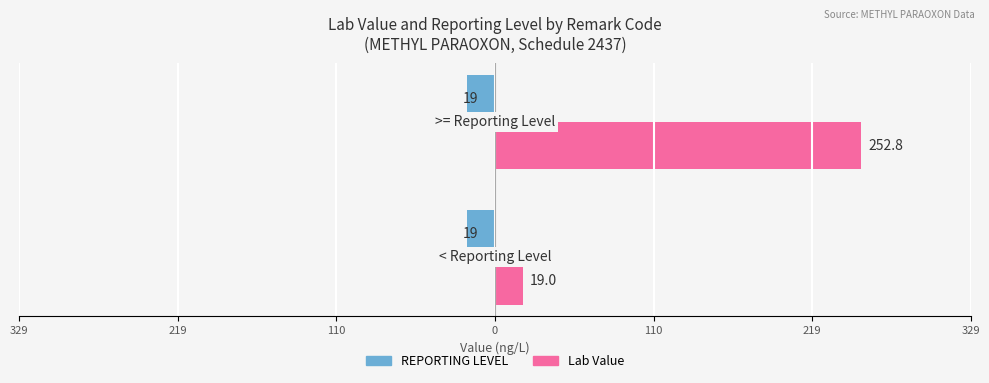

What are all the series names shown in the legend?

REPORTING LEVEL, Lab Value